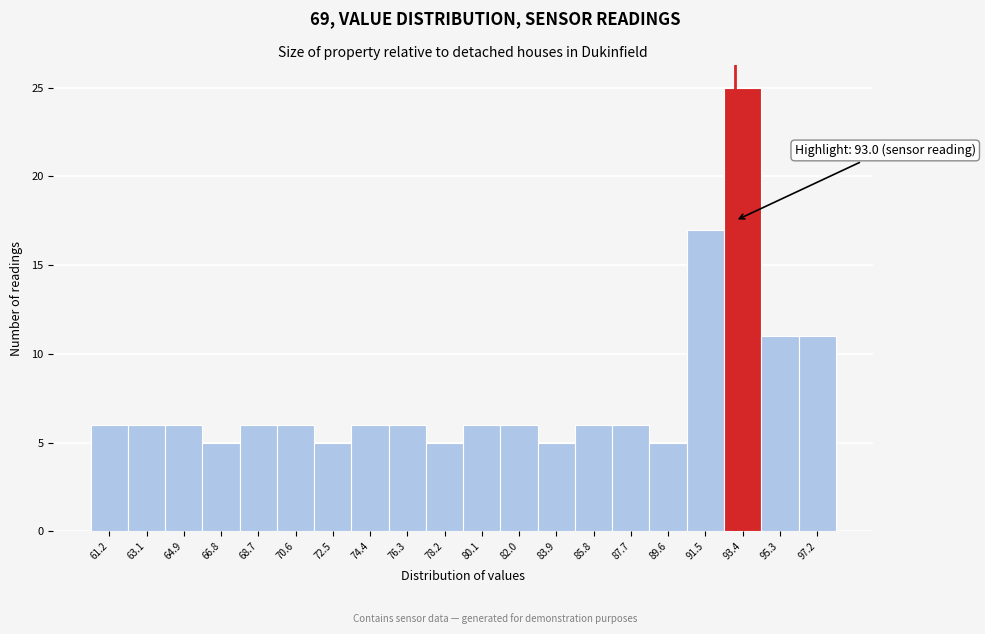

Over which range of the x-axis is the bar tallest?

92.4 to 94.4